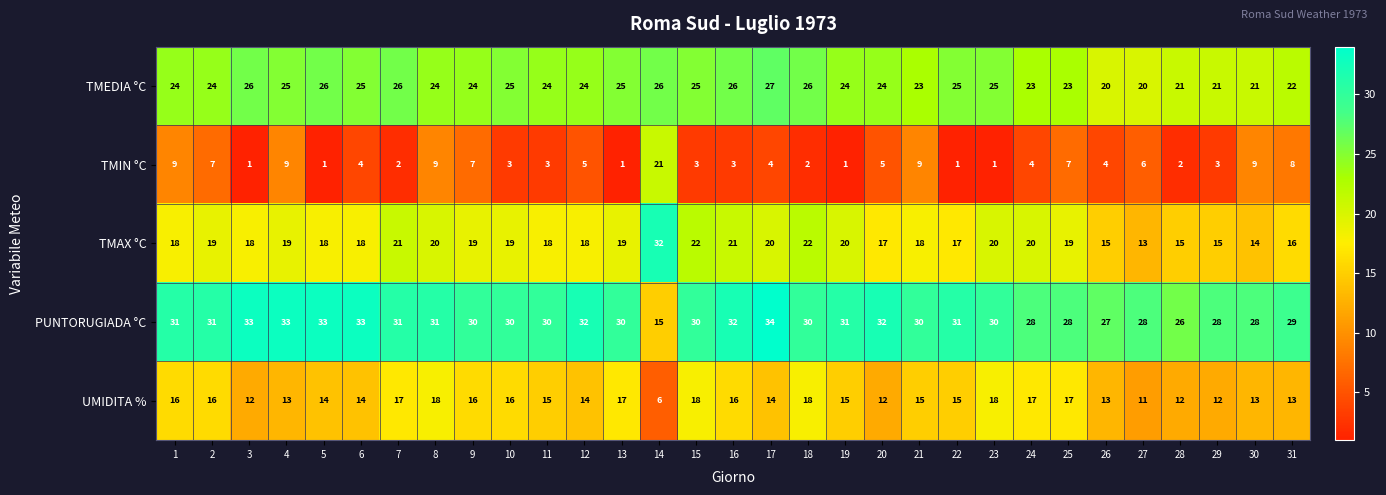

Which category has the highest value in the TMAX °C series?

14